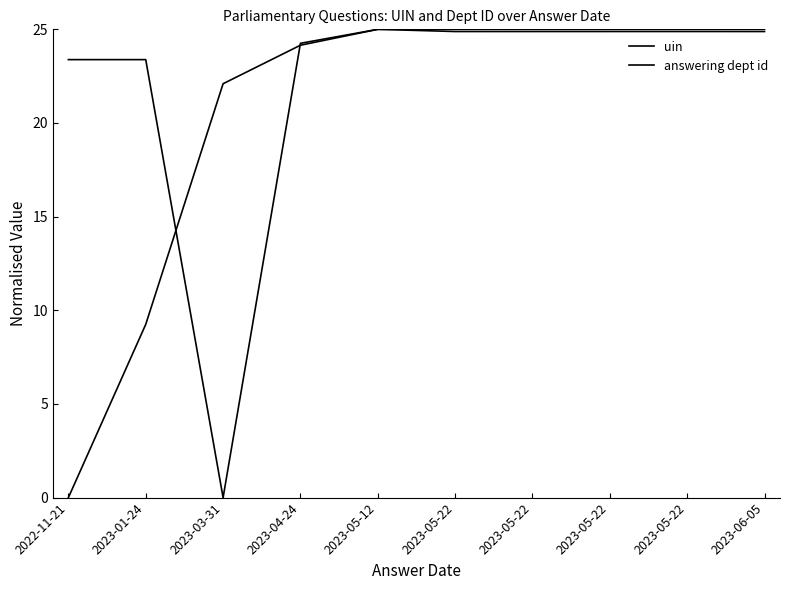

What is the total value across all series at 2023-05-22?

49.9